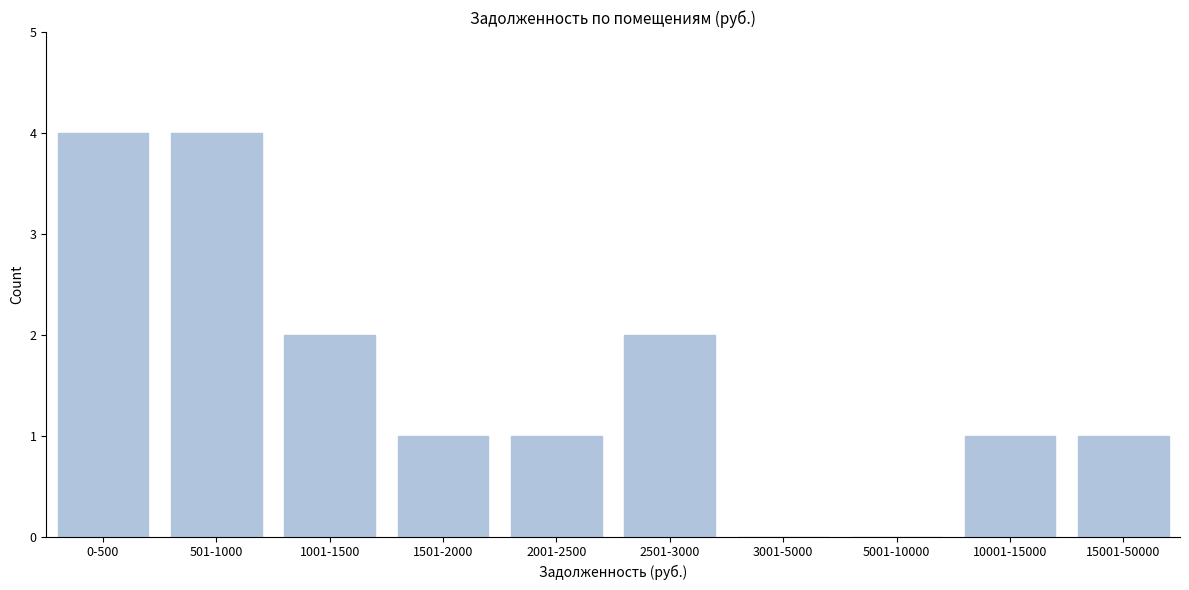

Reading left to right, list all the values displayed in this chart.

0-500=4	501-1000=4	1001-1500=2	1501-2000=1	2001-2500=1	2501-3000=2	3001-5000=0	5001-10000=0	10001-15000=1	15001-50000=1